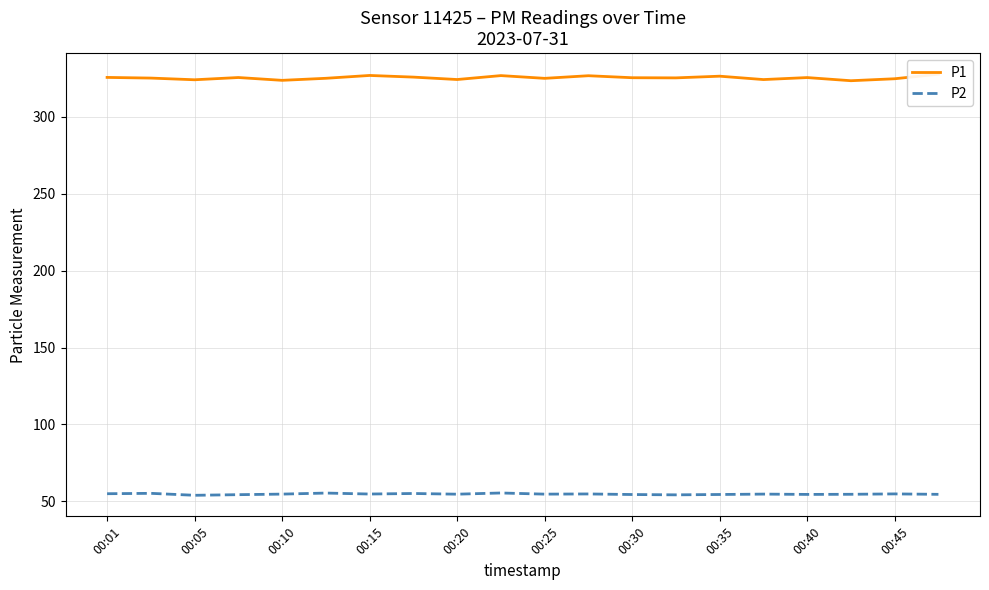

List the series in order of their overall mean, lowest first.

P2, P1